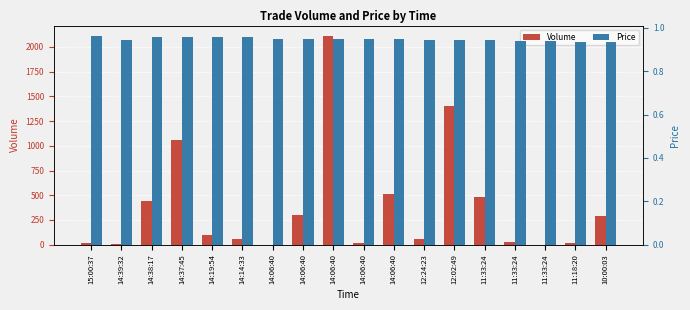

What is the minimum value for Volume?

1.0